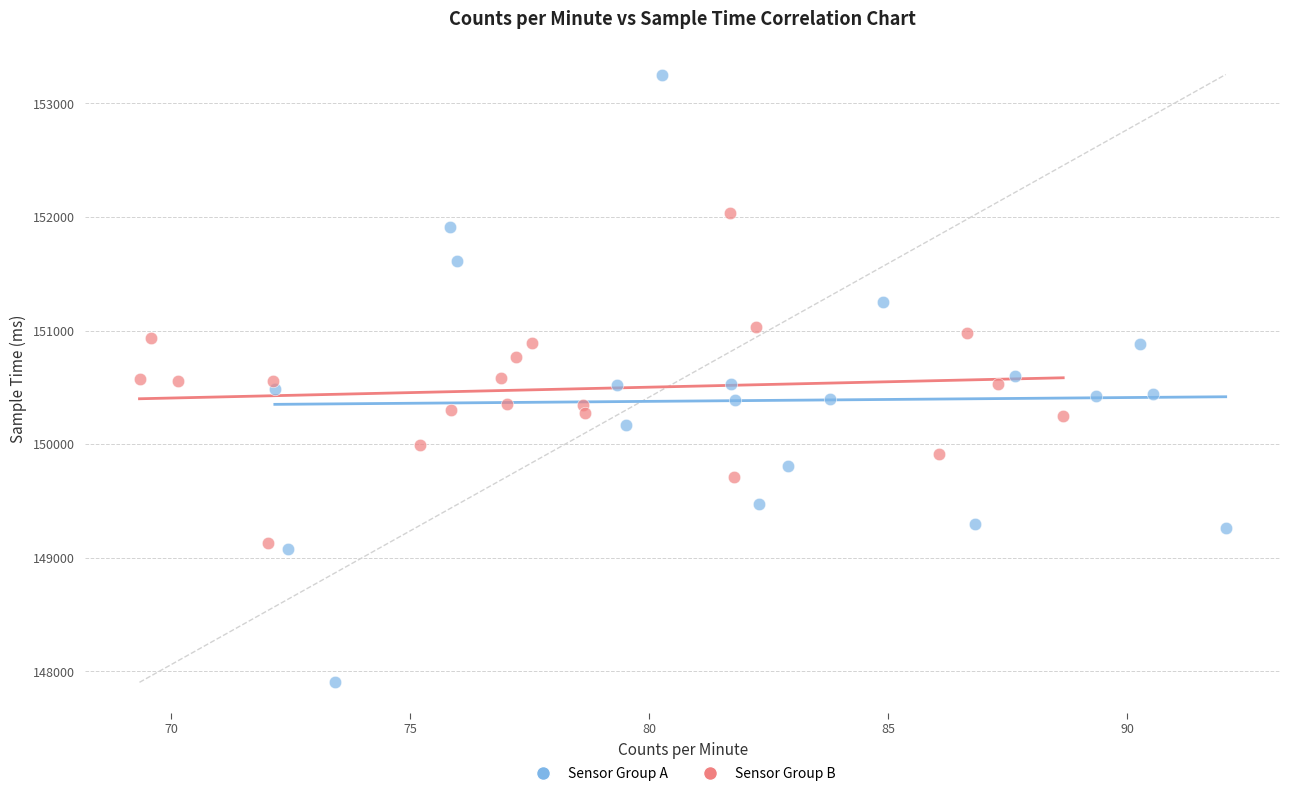

What are all the series names shown in the legend?

Sensor Group A, Sensor Group B